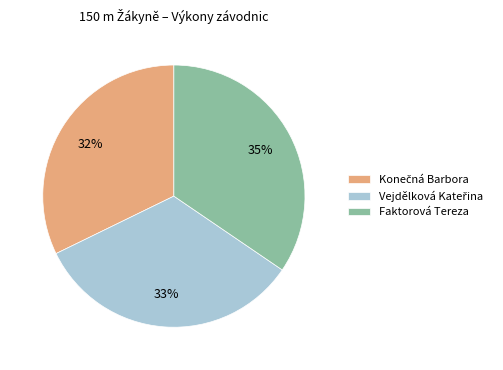

Is there any slice that represents more than half of the pie?

No